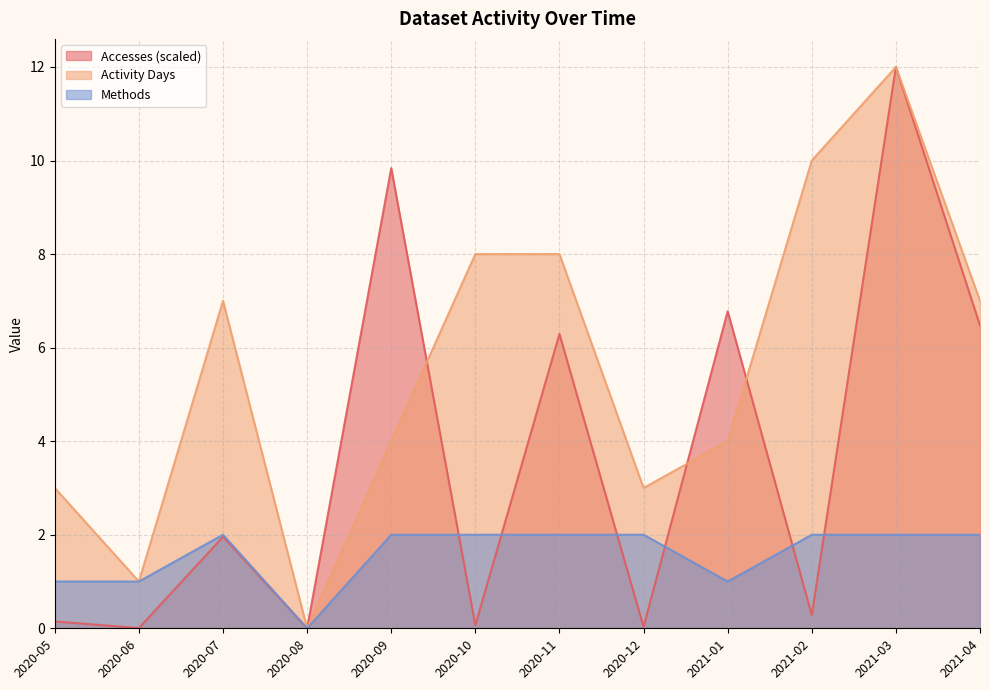

How many lines are shown in the chart?

3